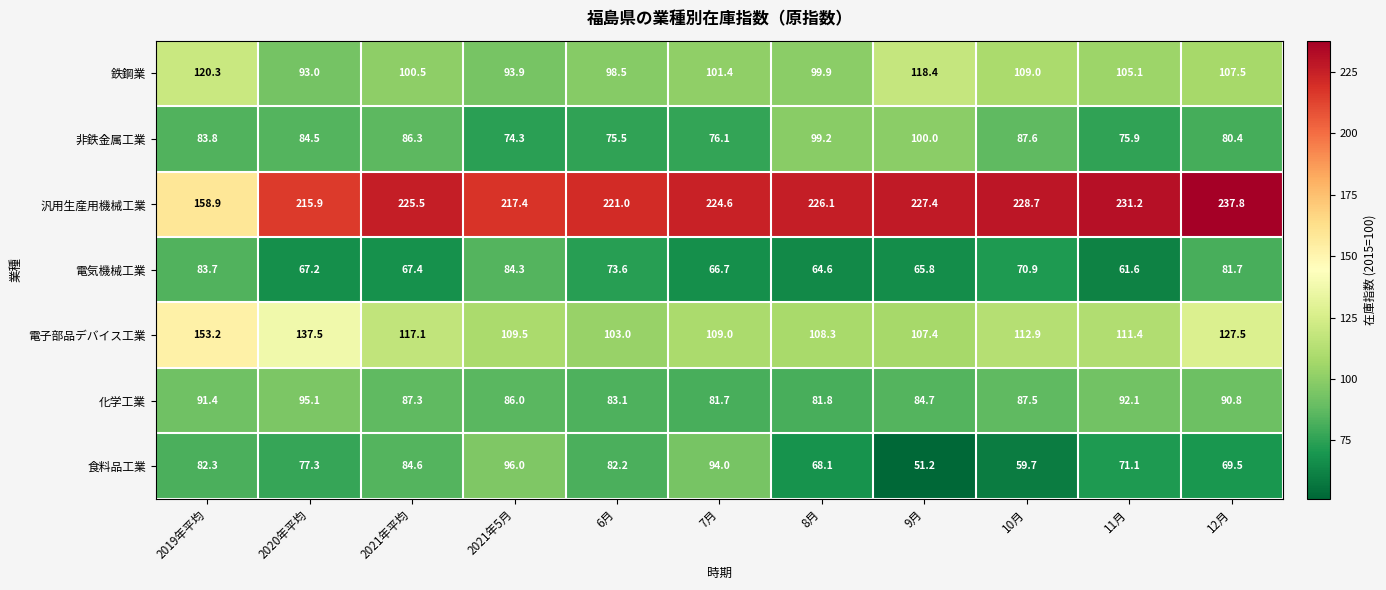

What is the sum of the 化学工業 values at 2021年5月 and 2021年平均?

173.3